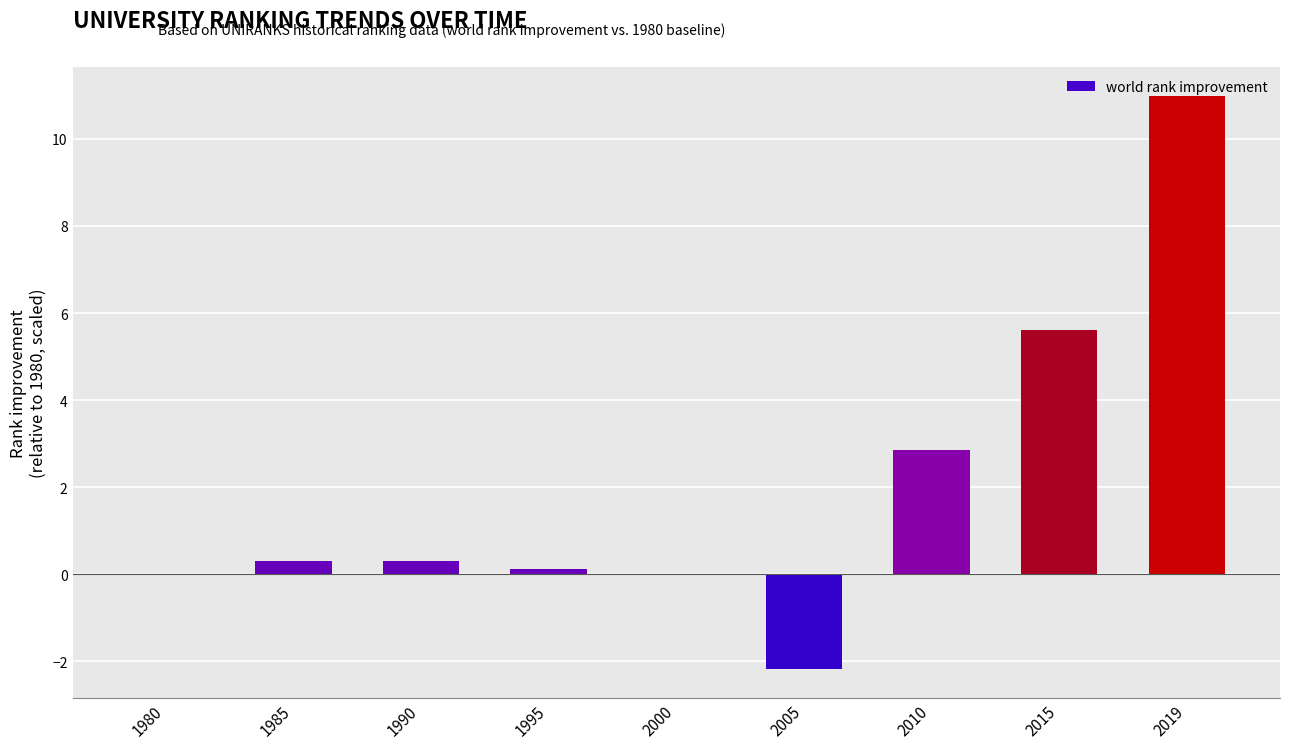

What is the greatest value displayed?

11.0